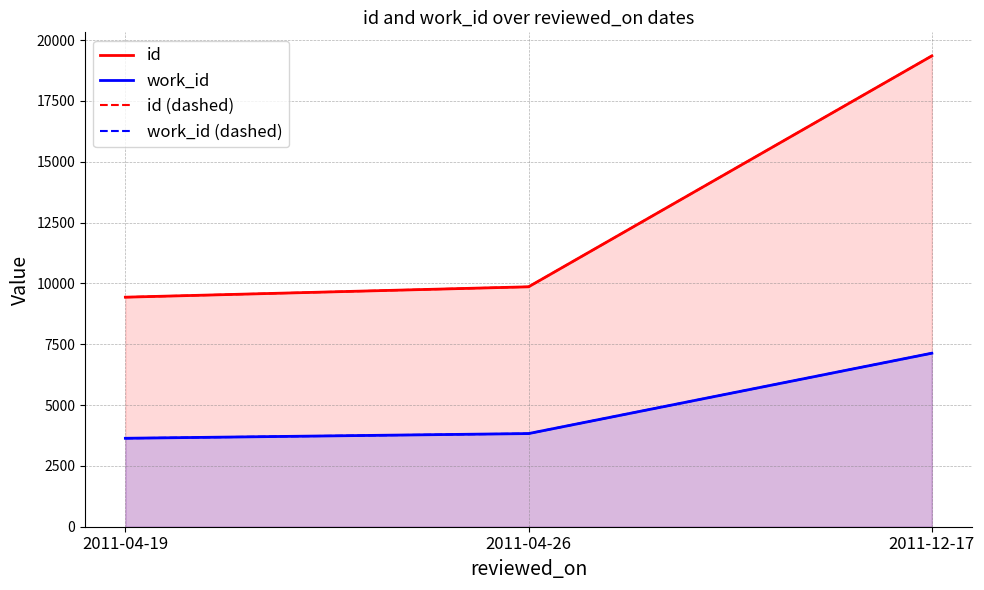

At which label does id (dashed) first exceed 9861?

2011-12-17